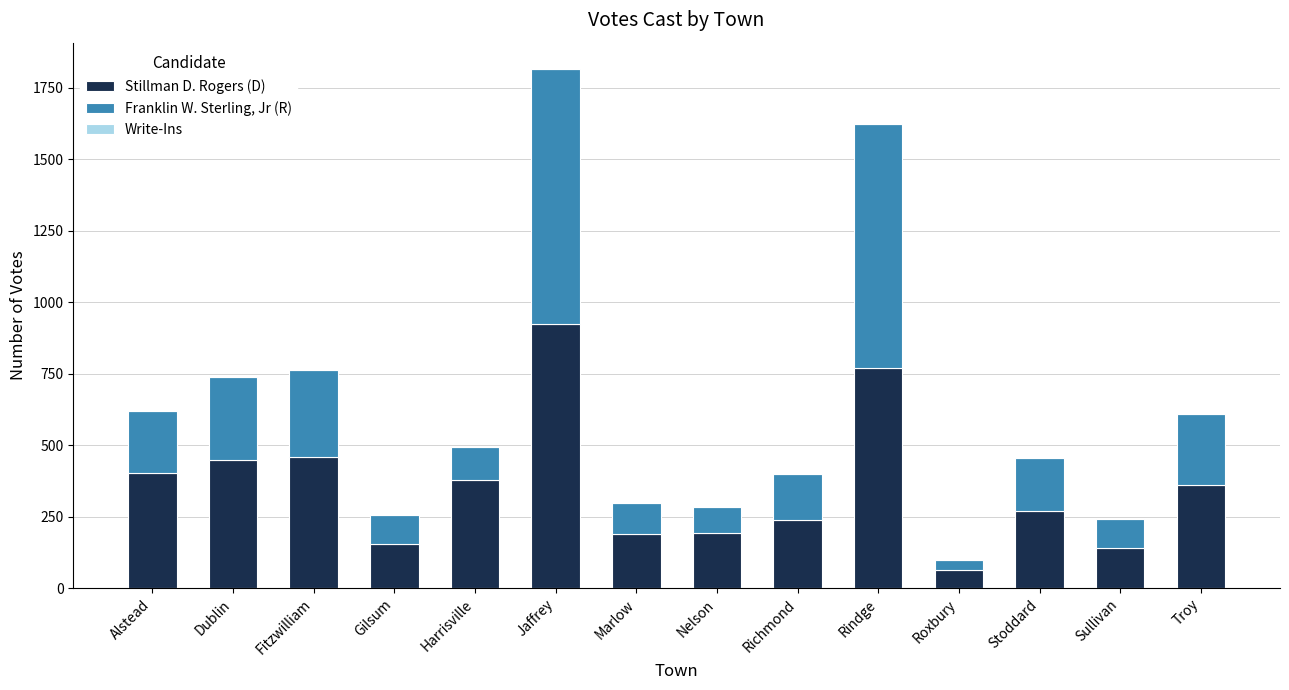

Is it true that Stillman D. Rogers (D) equals 155 at Gilsum?

True